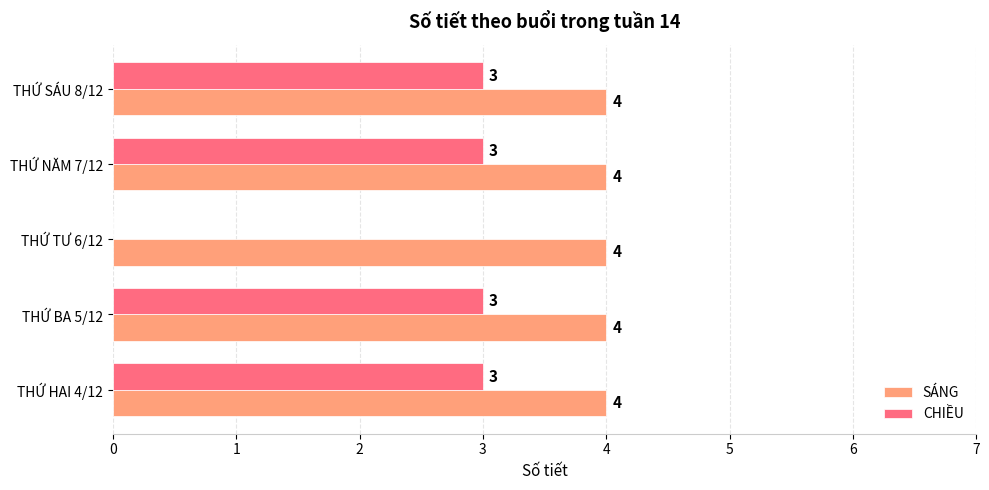

What are all the series names shown in the legend?

SÁNG, CHIỀU